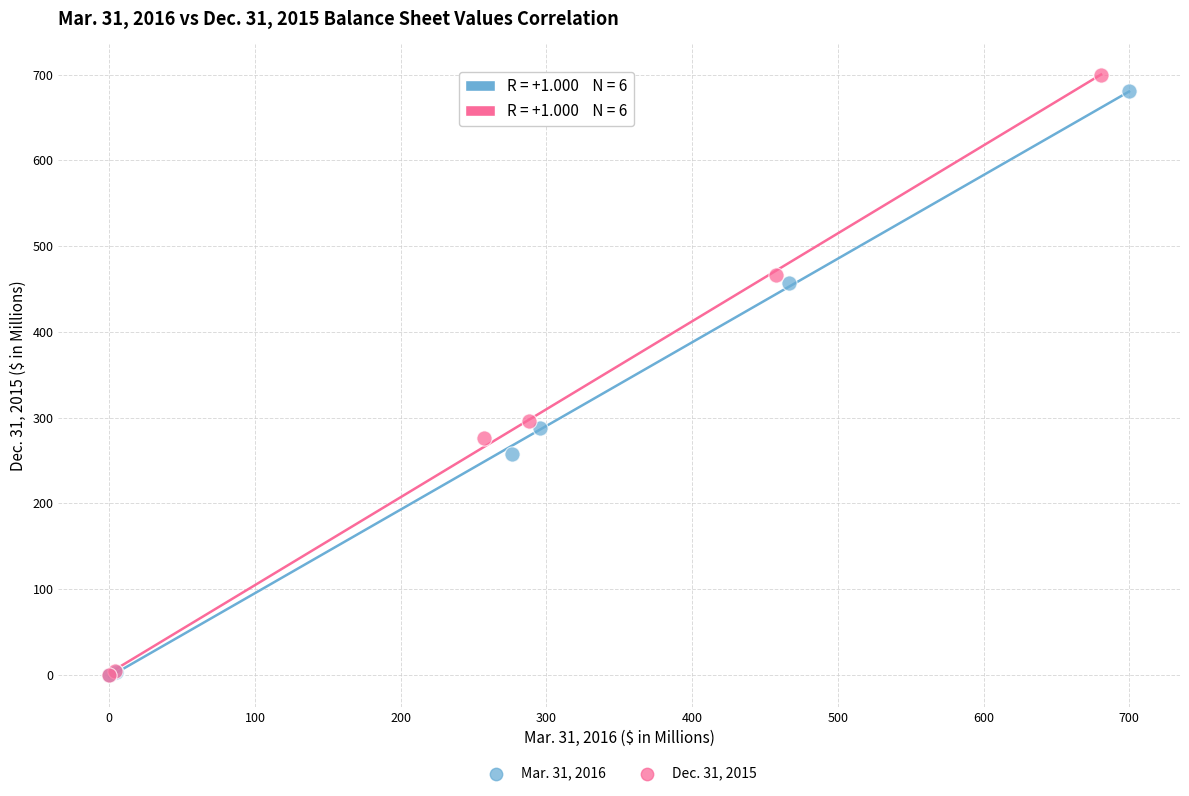

Which series has the largest Y range (max minus min)?

Dec. 31, 2015